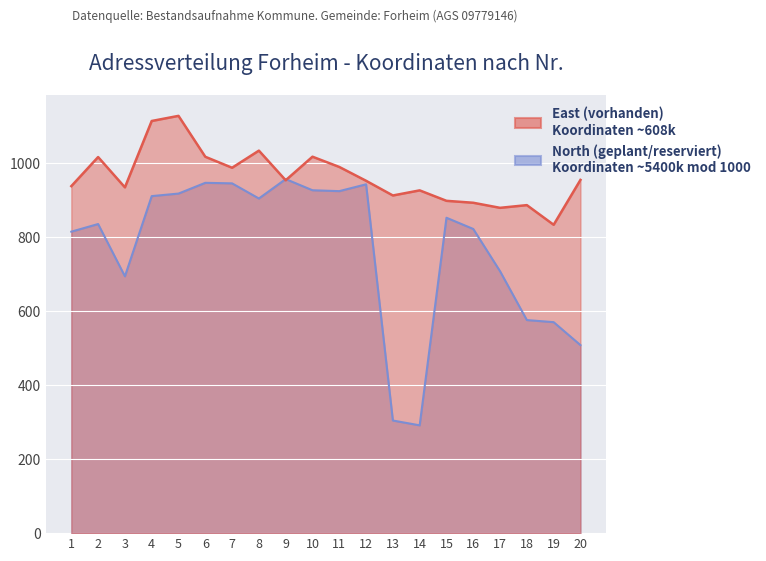

The North (vorhanden) series shows 173.9 at 3. True or false?

False